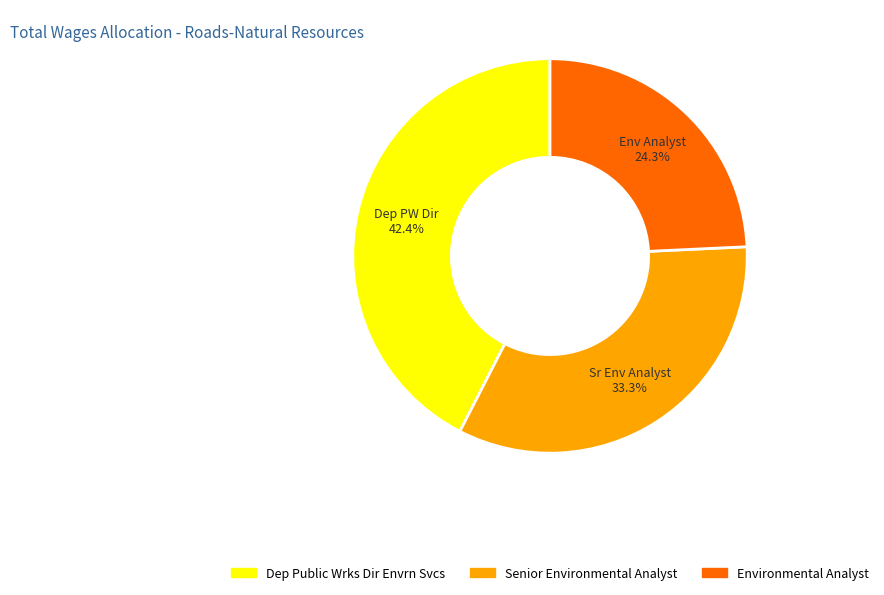

How much of the chart is everything except Dep Public Wrks Dir Envrn Svcs?

57.6%